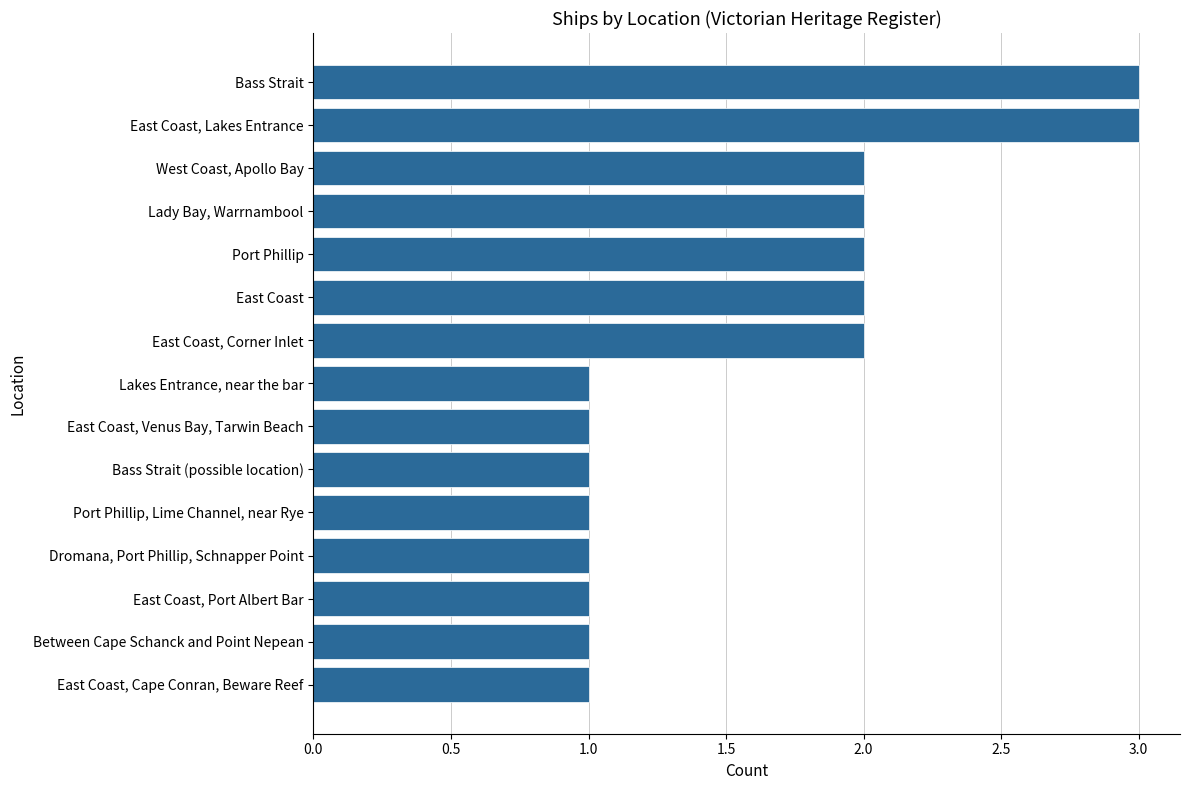

What is the greatest value displayed?

3